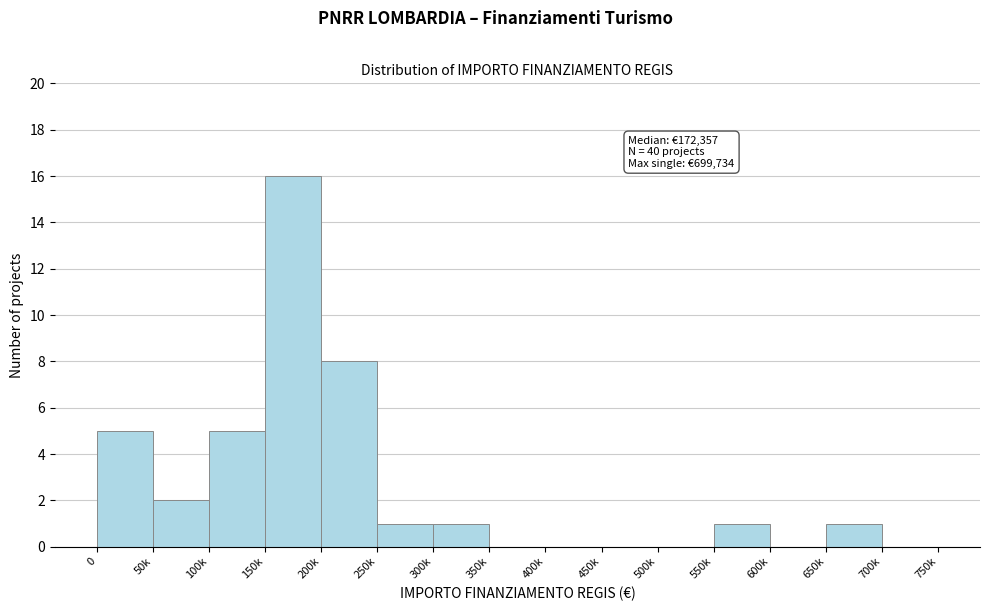

Reading left to right, list all the values displayed in this chart.

0=5	50k=2	100k=5	150k=16	200k=8	250k=1	300k=1	350k=0	400k=0	450k=0	500k=0	550k=1	600k=0	650k=1	700k=0